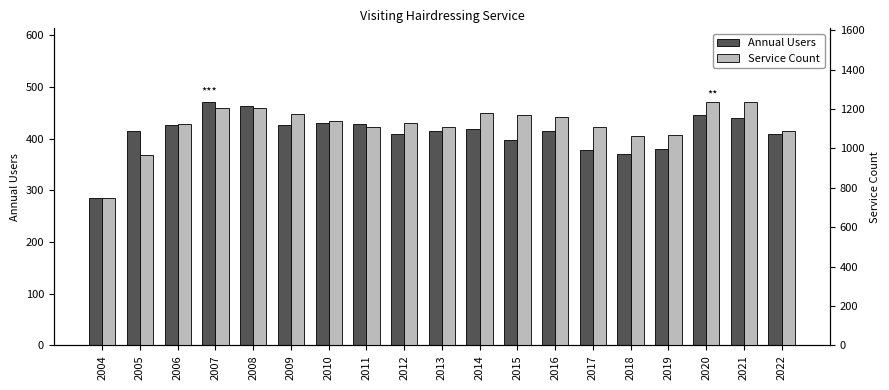

How many values in the Service Count series exceed 1129?

9